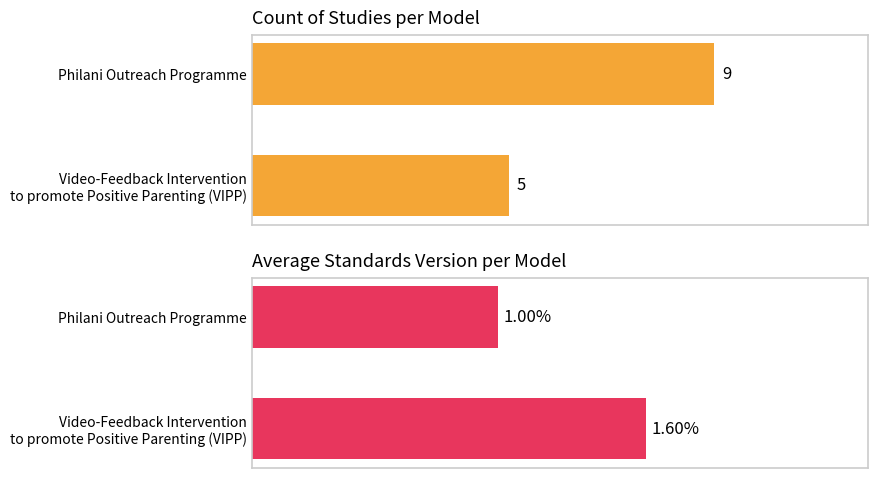

True or false: Count of Studies has a value of 5.0 at Video-Feedback Intervention to promote Positive Parenting (VIPP).

True